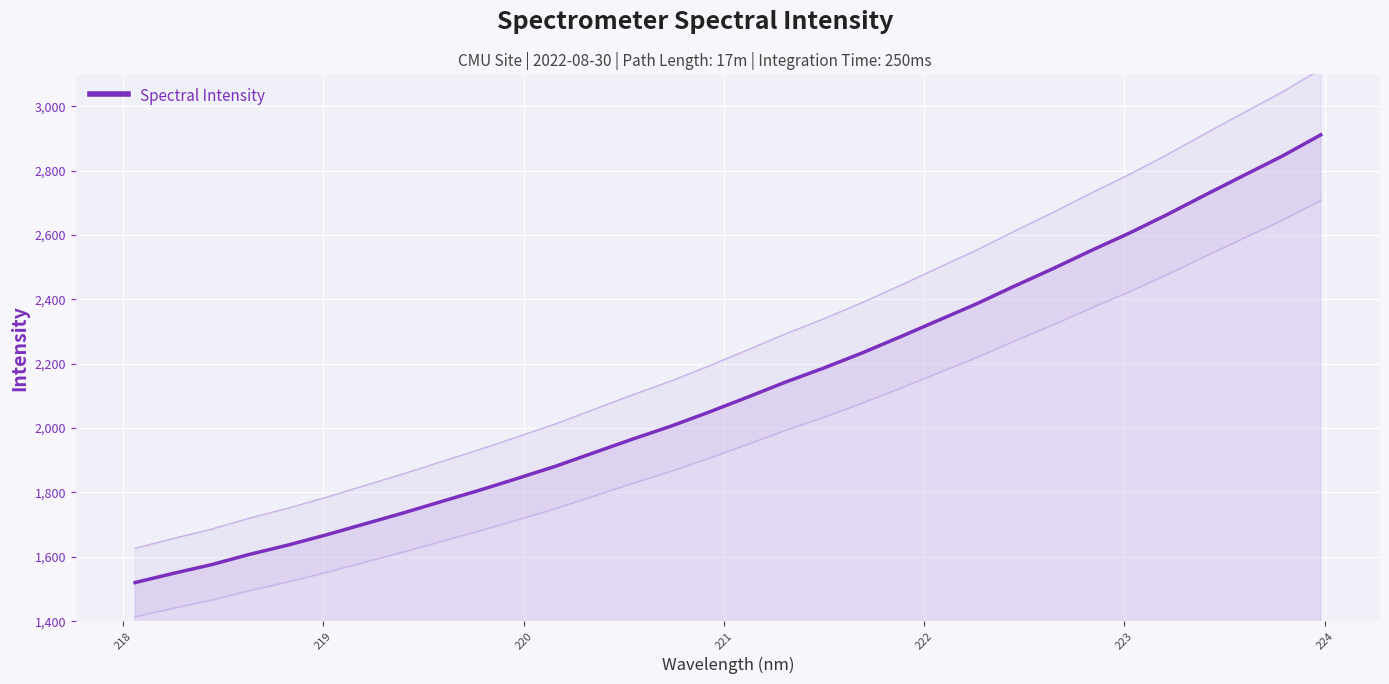

What is the lowest value of the Spectral Intensity series?

1520.0